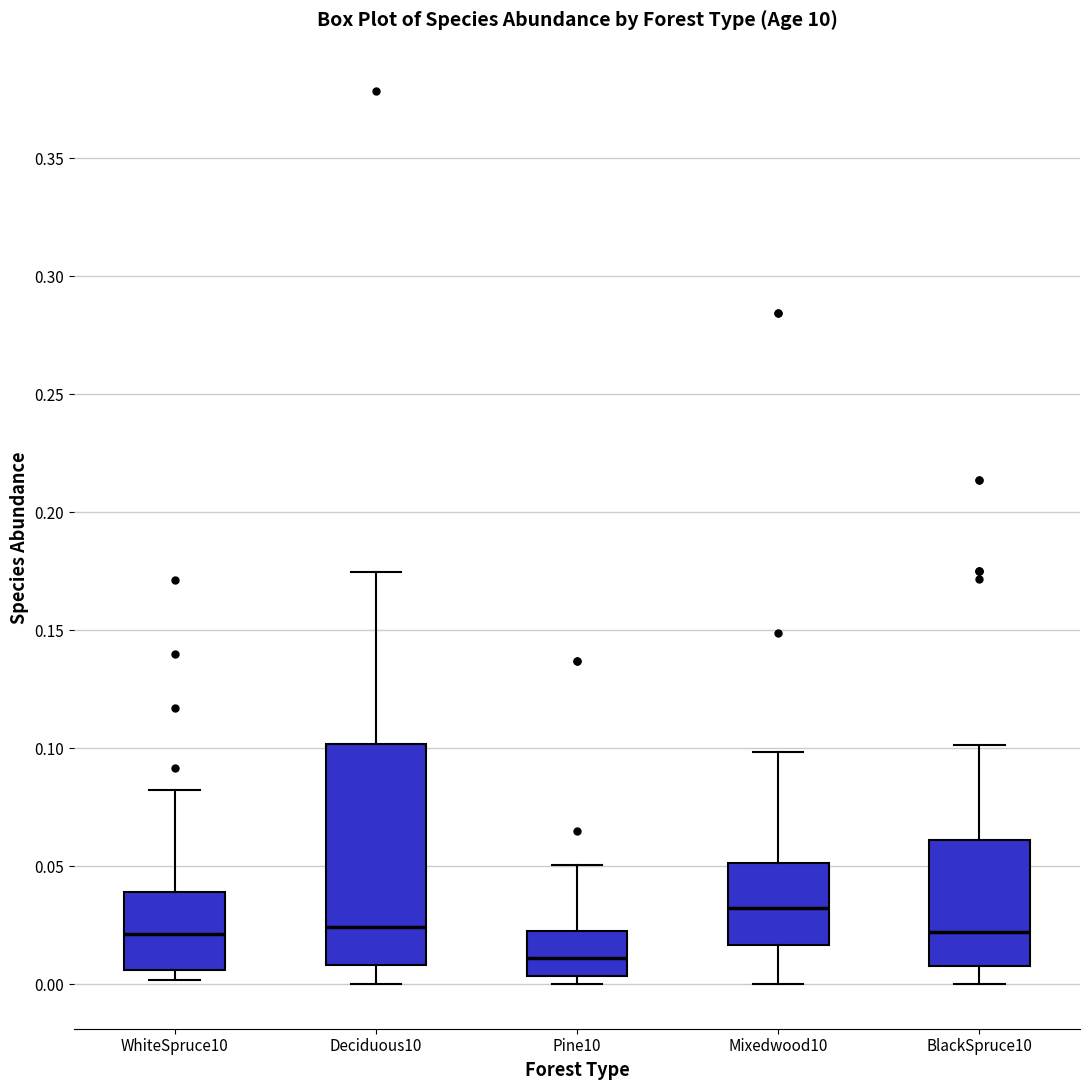

Which box's median line is the lowest?

Pine10